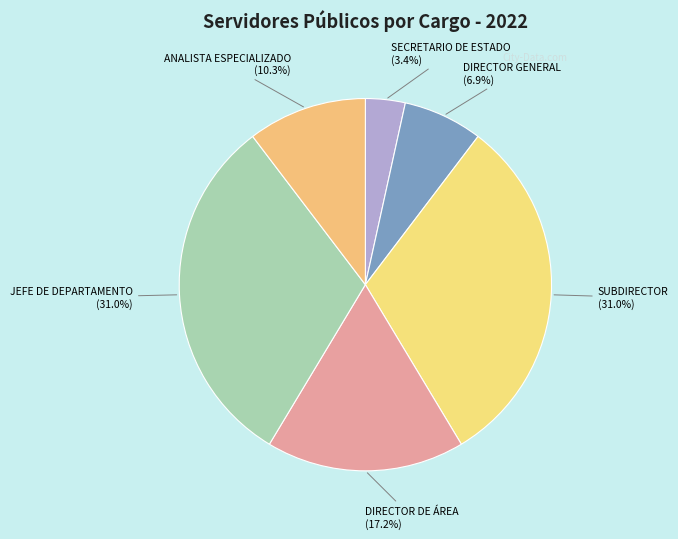

Approximately how many times larger is the value at DIRECTOR DE ÁREA compared to DIRECTOR GENERAL?

2.5